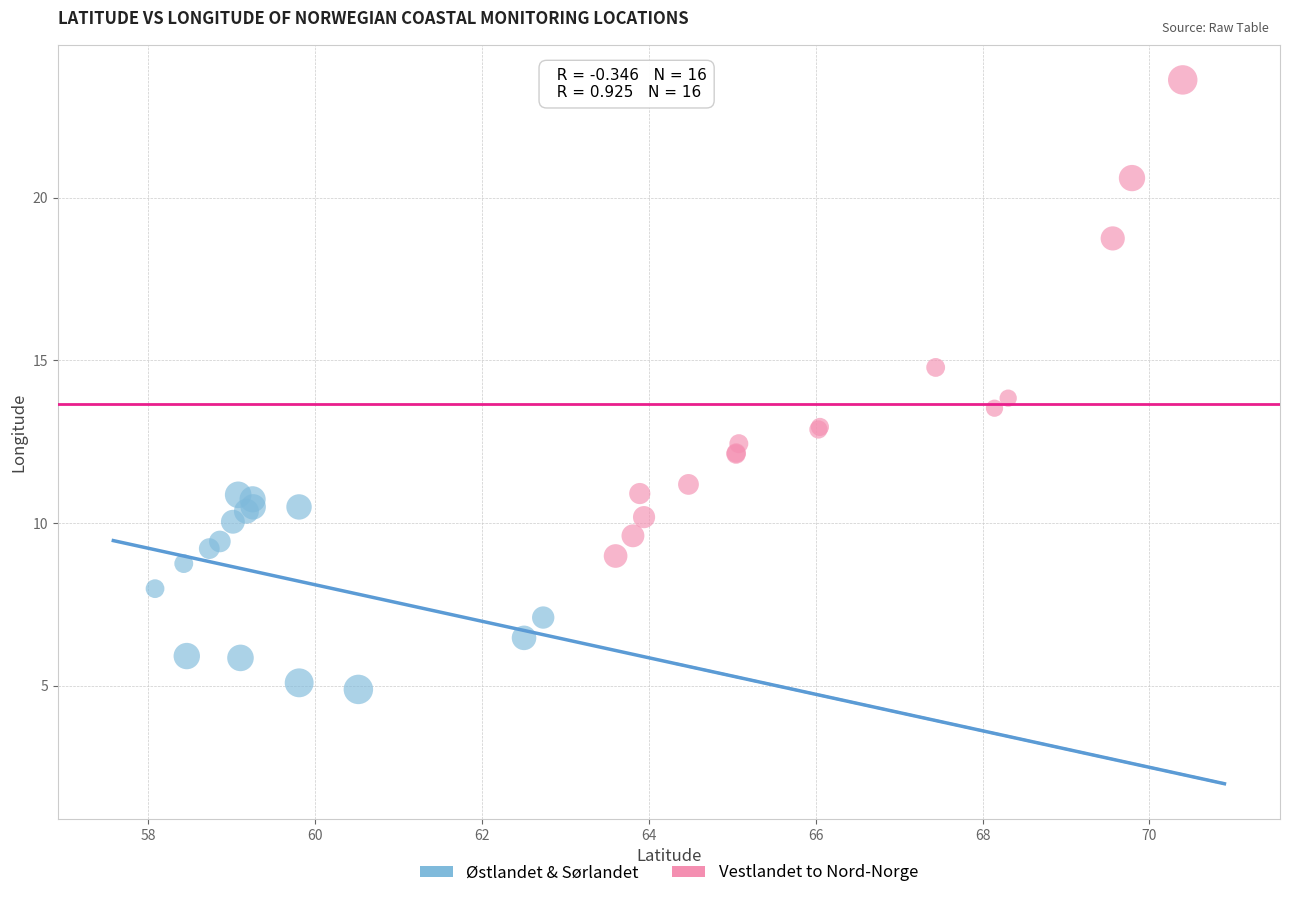

Which series has the largest Y range (max minus min)?

Vestlandet to Nord-Norge